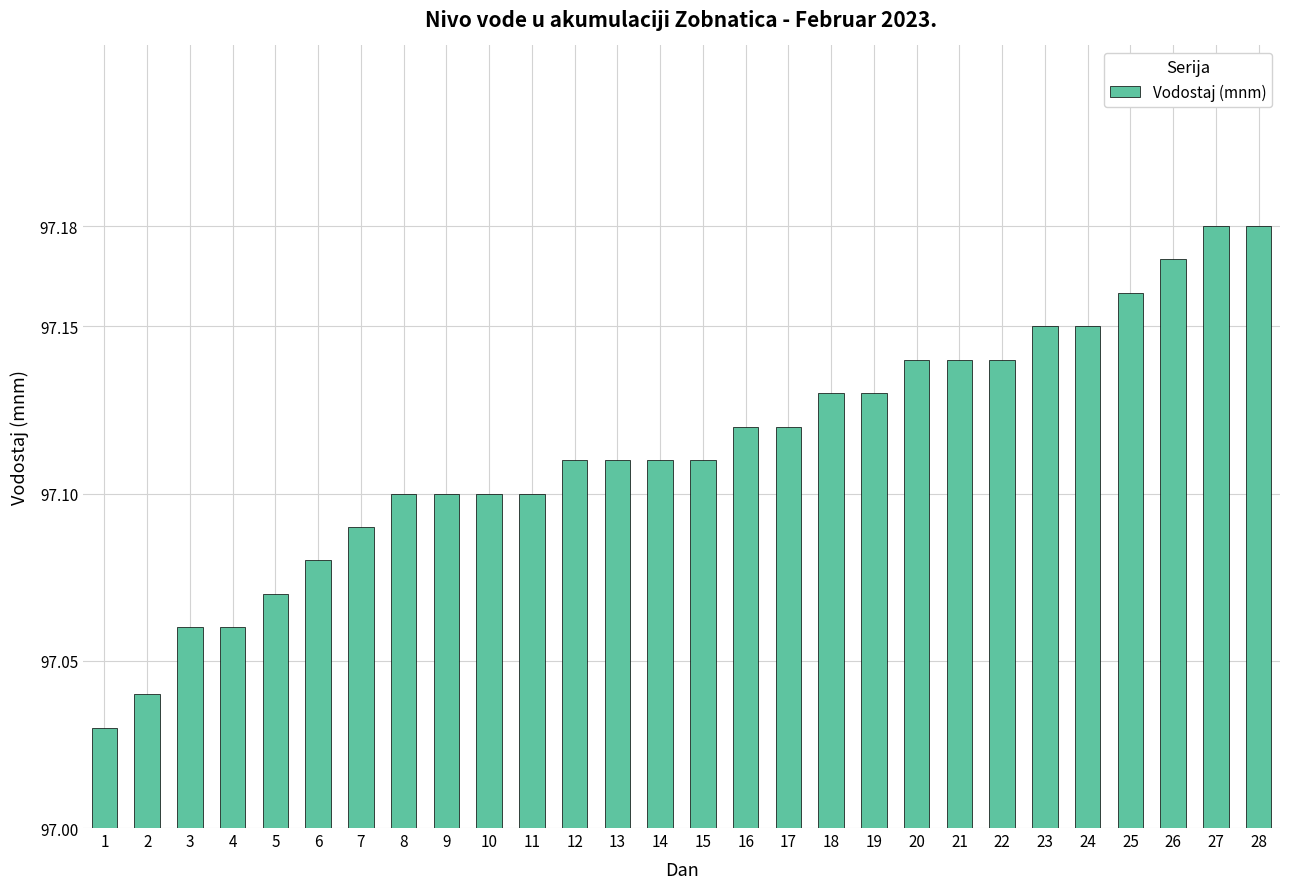

Are the bars horizontal?

No